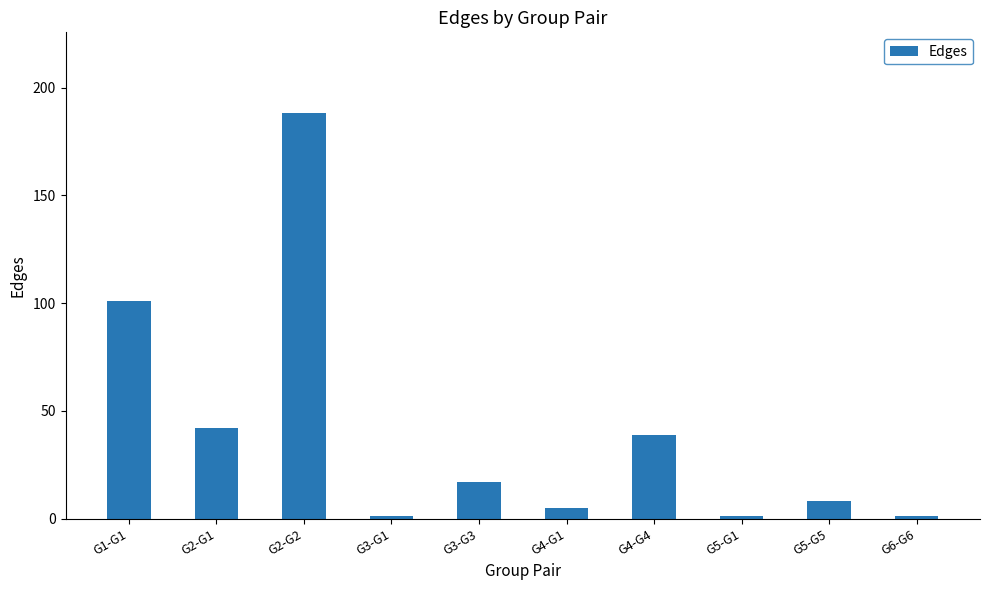

Between G2-G1 and G4-G1, which is larger?

G2-G1